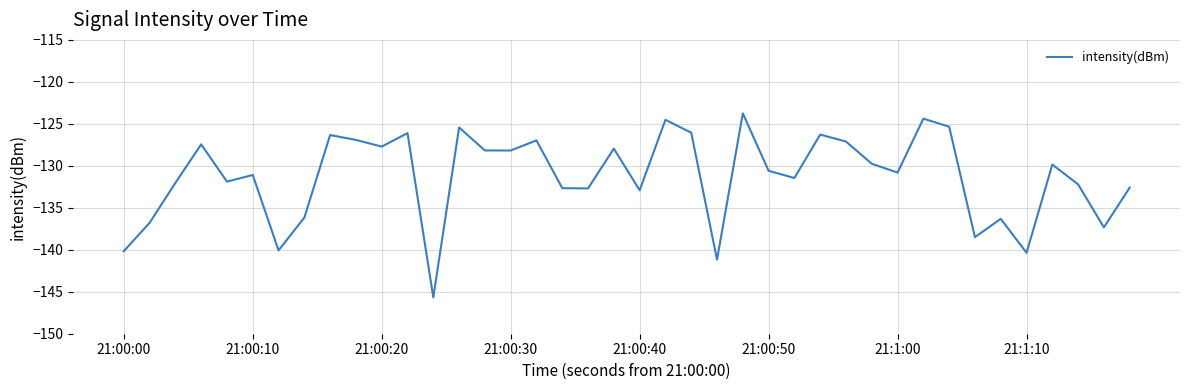

What is the smallest value displayed?

-145.7